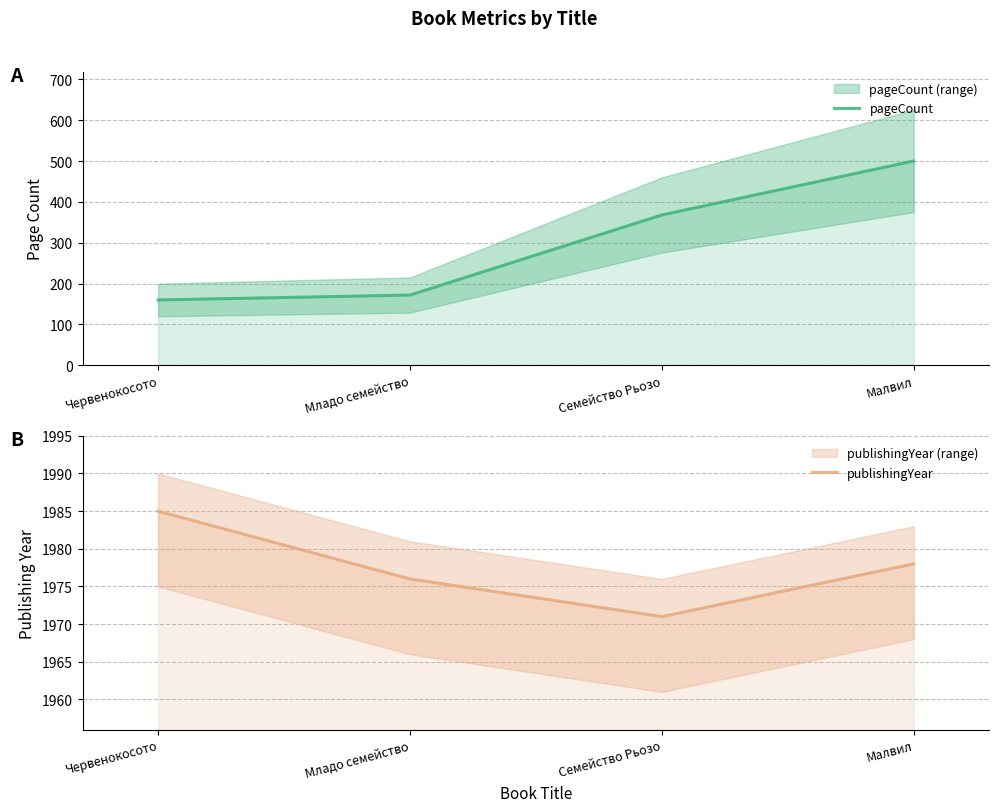

What are all the series names shown in the legend?

pageCount, publishingYear